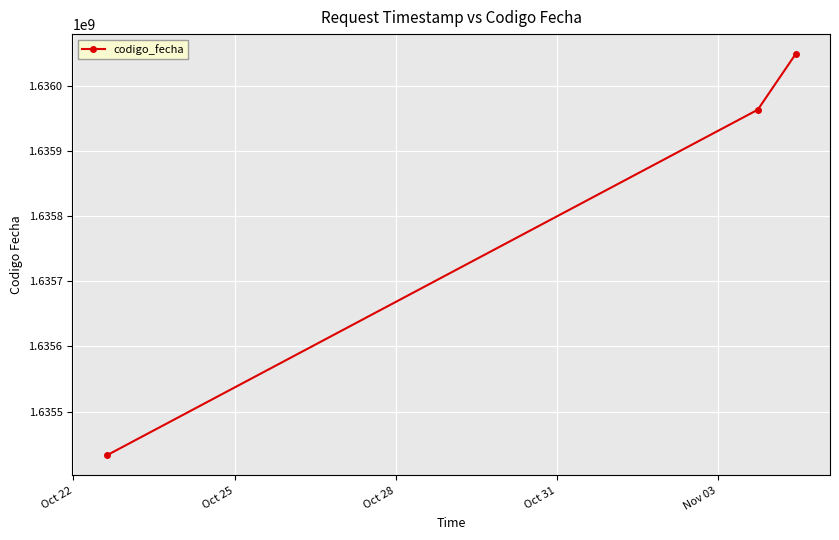

Reading right to left, list all the values displayed in this chart.

1636048330	1635963116	1635432921